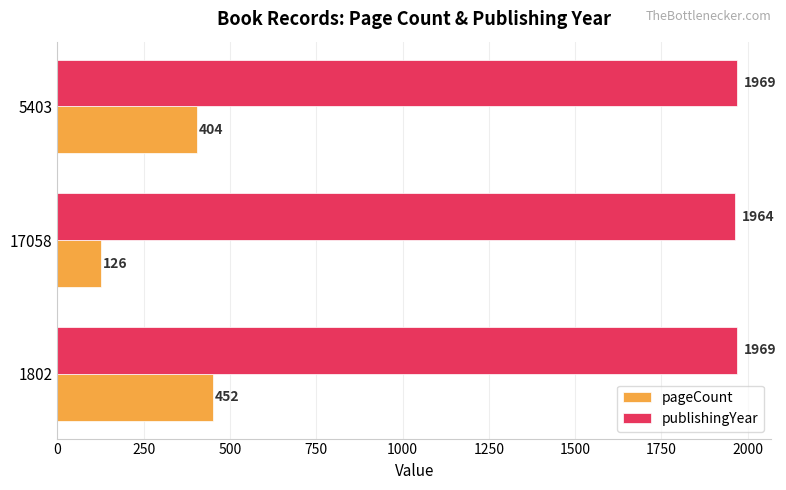

At which label is pageCount closest to 289?

5403